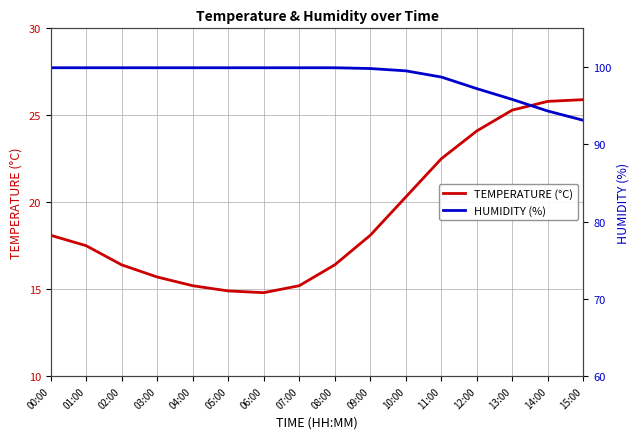

Rank the series by their average value, from lowest to highest.

TEMPERATURE (°C), HUMIDITY (%)